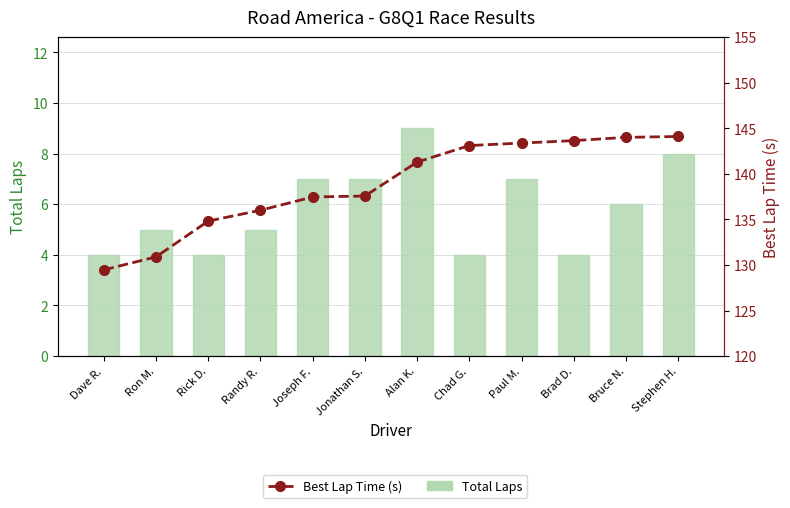

What is the sum of the Best Lap Time (s) values at Alan K. and Brad D.?

284.9